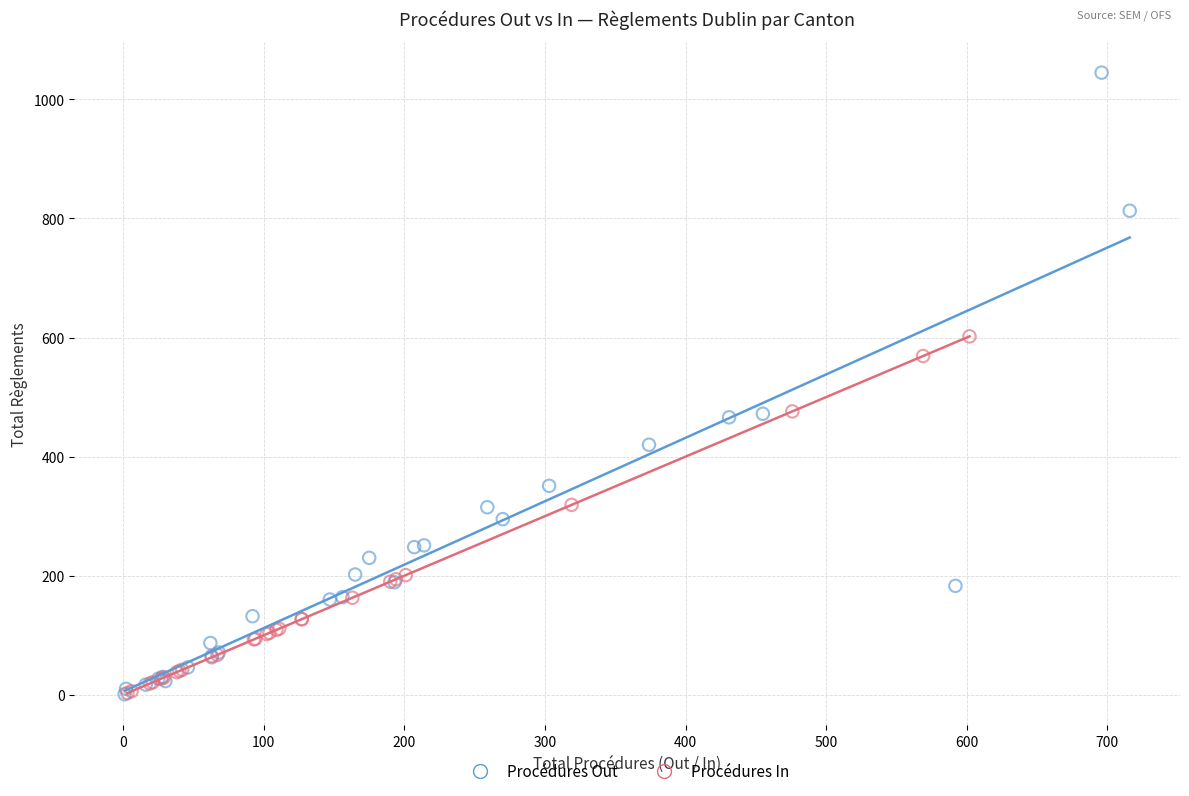

Which series reaches the maximum Y coordinate?

Procédures Out